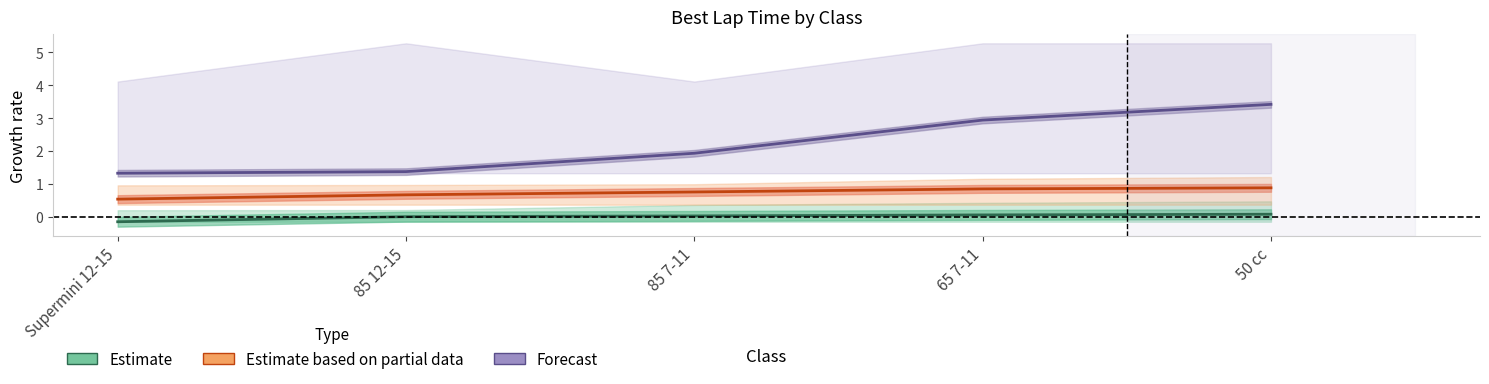

Reading right to left, extract all data points from this chart.

Estimate: 50 cc=0.1	65 7-11=0.1	85 7-11=0.0	85 12-15=0.0	Supermini 12-15=-0.2
Estimate based on partial data: 50 cc=0.9	65 7-11=0.8	85 7-11=0.8	85 12-15=0.7	Supermini 12-15=0.5
Forecast: 50 cc=3.4	65 7-11=2.9	85 7-11=1.9	85 12-15=1.4	Supermini 12-15=1.3